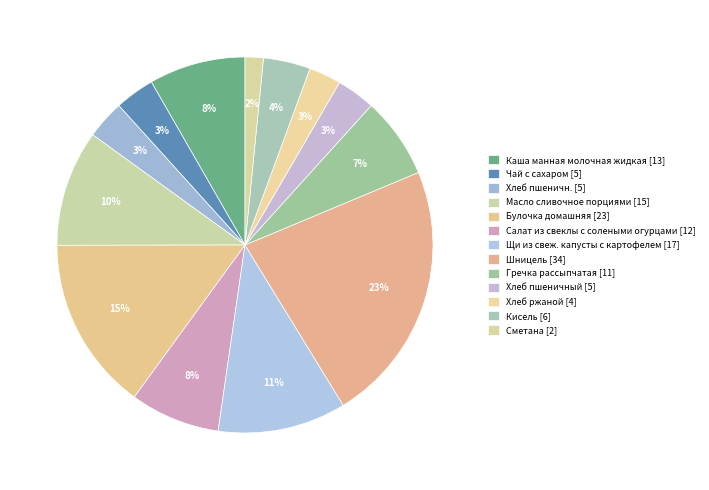

To the nearest percent, what percentage of the pie is Каша манная молочная жидкая?

8%